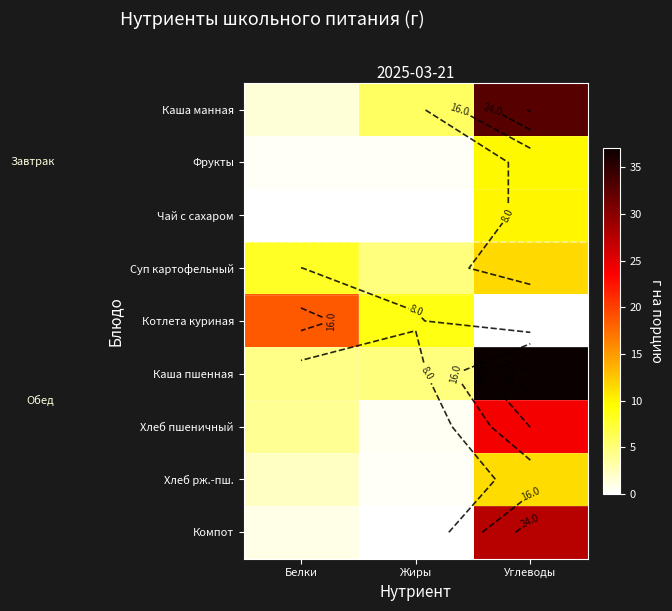

The value of Фрукты at Жиры is 0.6. True or false?

False